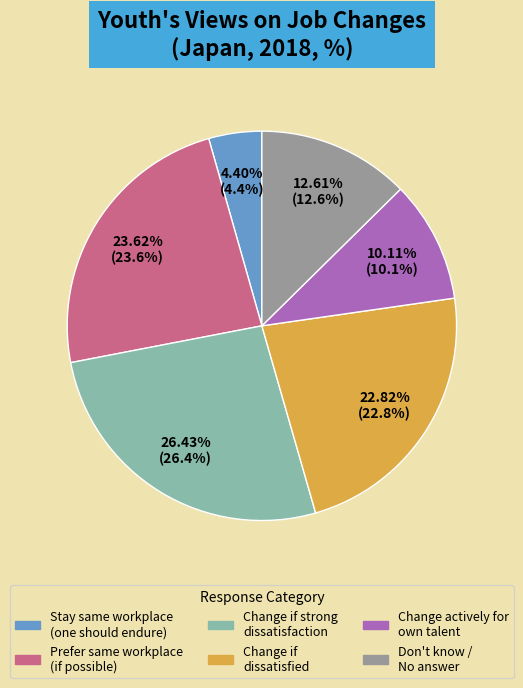

Rank the categories by value from lowest to highest.

Stay same workplace (one should endure), Change actively for own talent, Don't know / No answer, Change if dissatisfied, Prefer same workplace (if possible), Change if strong dissatisfaction